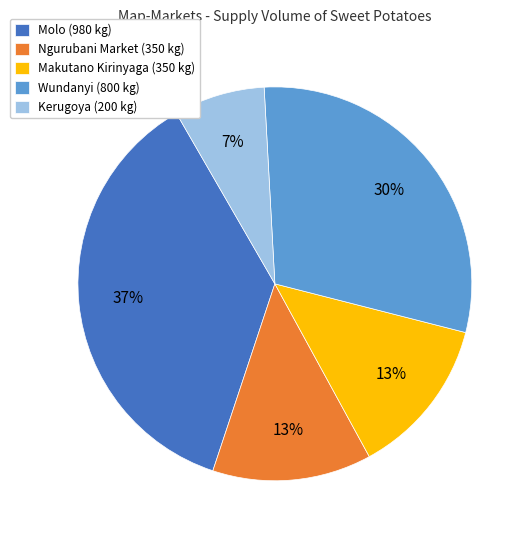

The Ngurubani Market (350 kg) slice represents 7% of the pie. True or false?

False